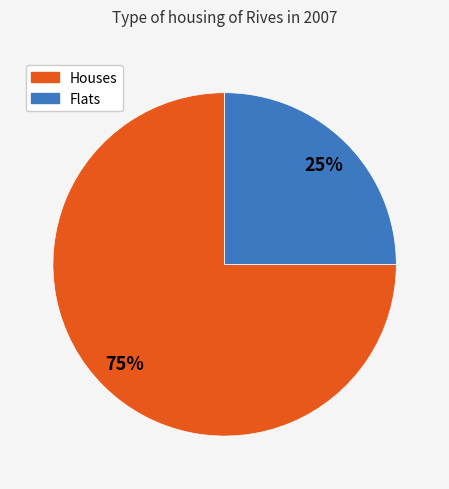

Do Flats and Houses together represent more than half of the pie?

Yes